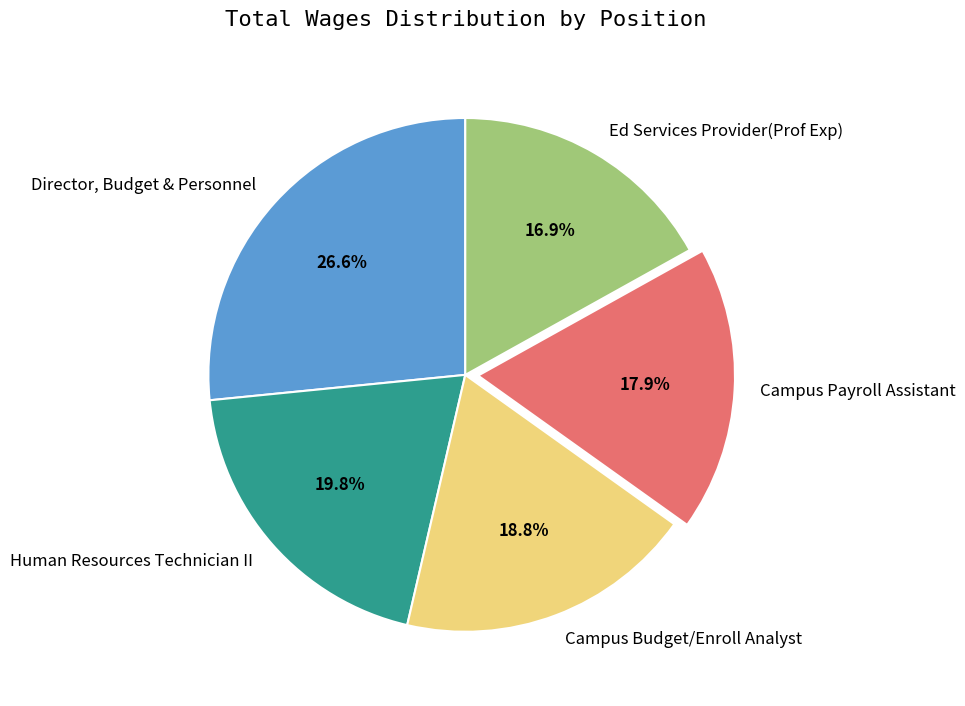

Is the sum of Human Resources Technician II and Campus Budget/Enroll Analyst greater than half?

No